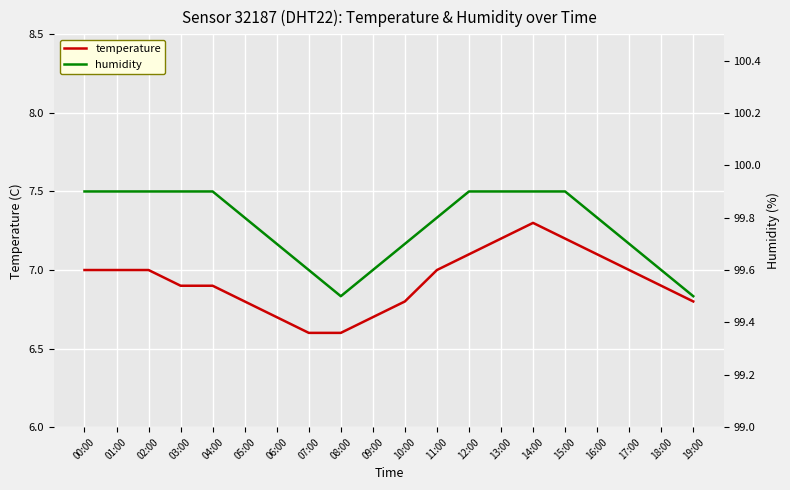

Which series has the largest total across all categories?

humidity